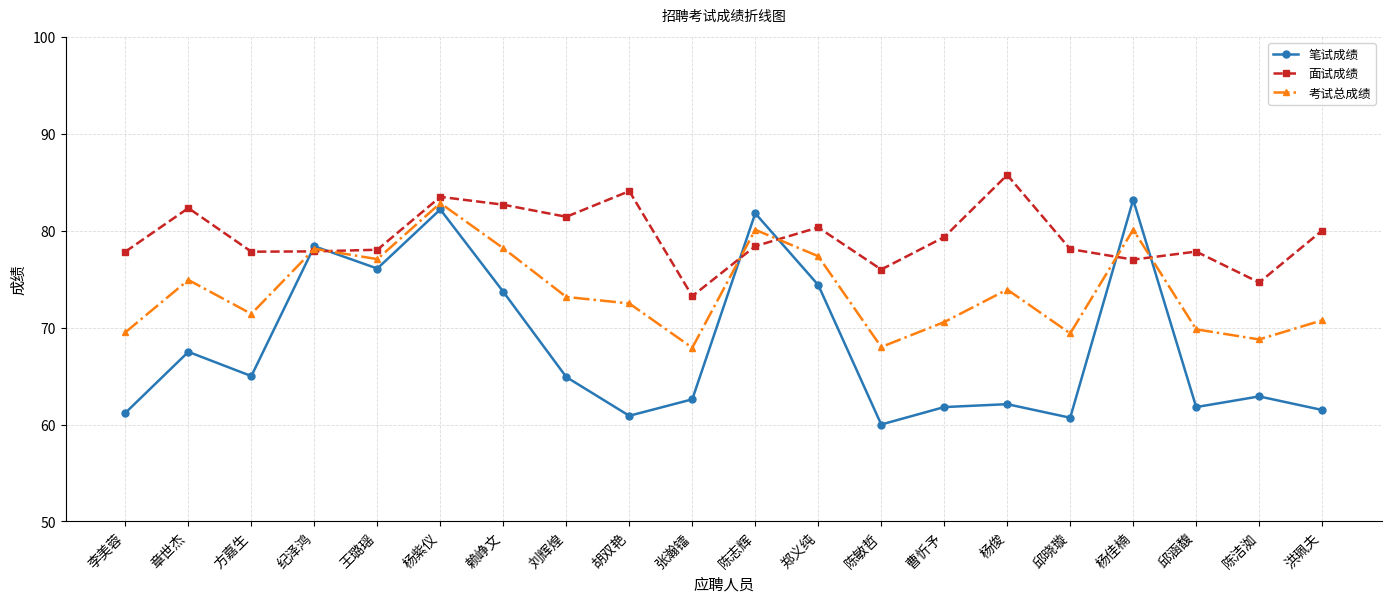

Between 邱晓璇 and 陈洁洳, which series saw the biggest shift?

面试成绩